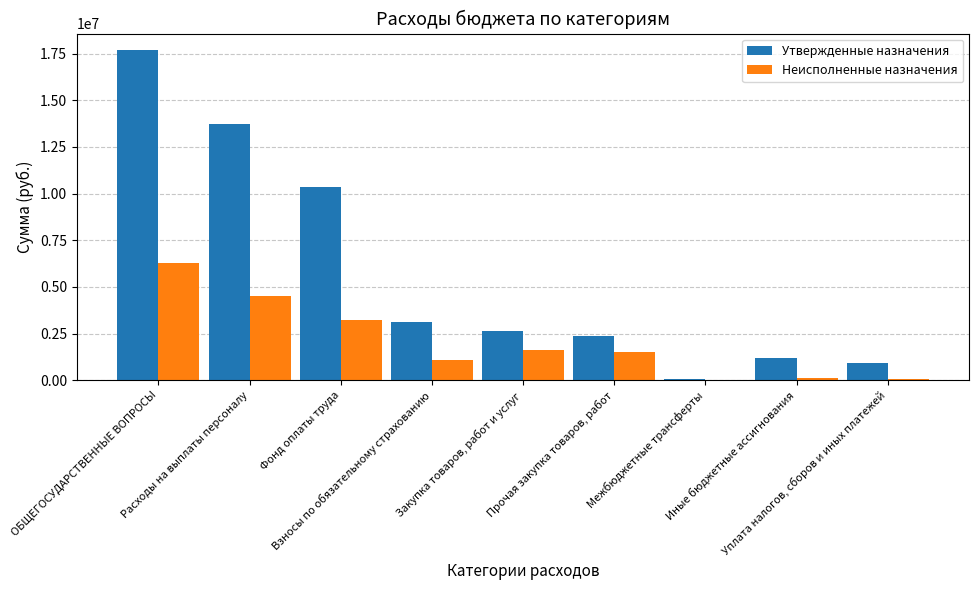

What are all the series names shown in the legend?

Утвержденные назначения, Неисполненные назначения